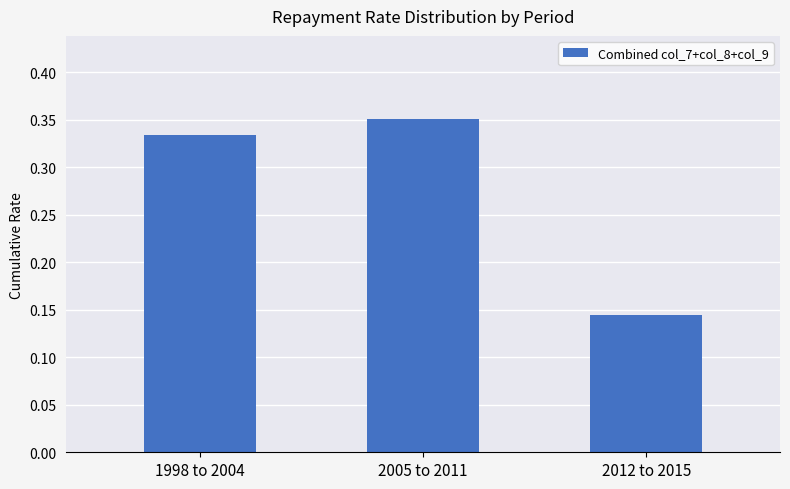

The value at 1998 to 2004 is 0.6. True or false?

False